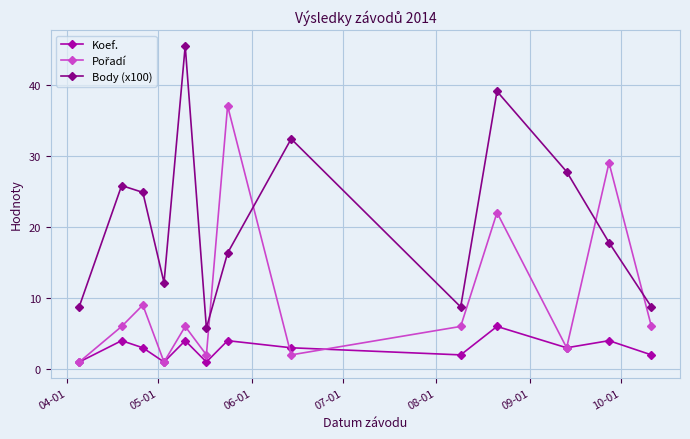

In Body (x100), how many points are lower than both neighbors (excluding endpoints)?

3